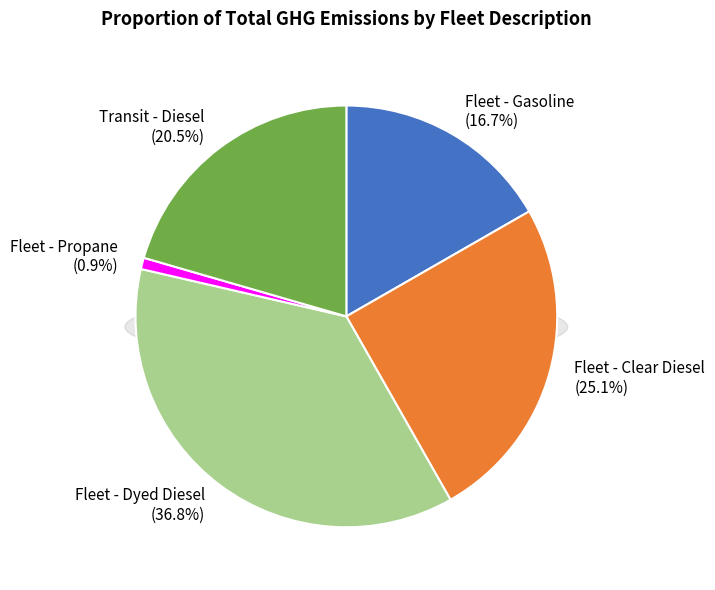

To the nearest percent, what percentage of the pie is Fleet - Propane?

1%